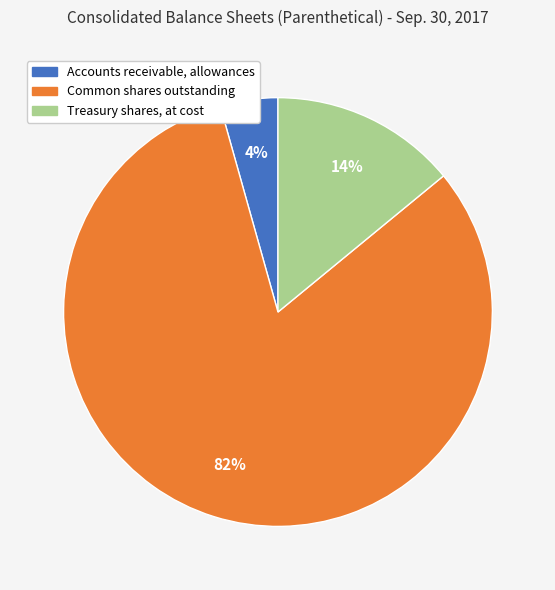

Is it true that Treasury shares, at cost is 1% of the pie?

False